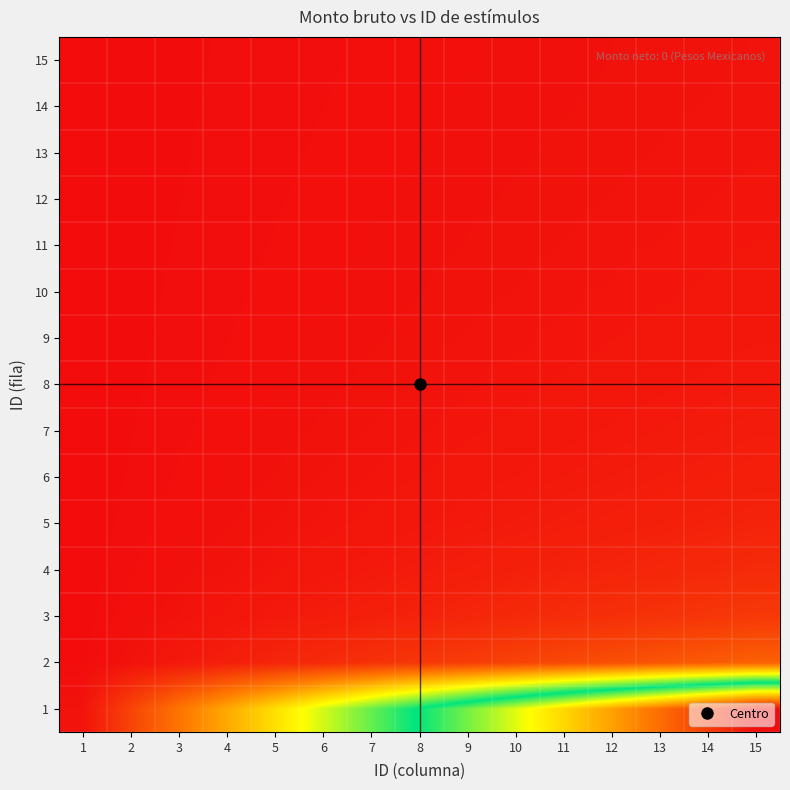

Reading right to left, what are all the values shown in this chart?

1: 15=101.0	14=93.9	13=86.7	12=79.6	11=72.4	10=65.3	9=58.1	8=51.0	7=43.9	6=36.7	5=29.6	4=22.4	3=15.3	2=8.1	1=1.0
2: 15=12.4	14=11.5	13=10.6	12=9.8	11=8.9	10=8.0	9=7.1	8=6.3	7=5.4	6=4.5	5=3.6	4=2.8	3=1.9	2=1.0	1=0.1
3: 15=6.6	14=6.1	13=5.7	12=5.2	11=4.7	10=4.3	9=3.8	8=3.3	7=2.9	6=2.4	5=1.9	4=1.5	3=1.0	2=0.5	1=0.1
4: 15=4.5	14=4.2	13=3.9	12=3.5	11=3.2	10=2.9	9=2.6	8=2.3	7=2.0	6=1.6	5=1.3	4=1.0	3=0.7	2=0.4	1=0.0
5: 15=3.4	14=3.2	13=2.9	12=2.7	11=2.4	10=2.2	9=2.0	8=1.7	7=1.5	6=1.2	5=1.0	4=0.8	3=0.5	2=0.3	1=0.0
6: 15=2.8	14=2.6	13=2.4	12=2.2	11=2.0	10=1.8	9=1.6	8=1.4	7=1.2	6=1.0	5=0.8	4=0.6	3=0.4	2=0.2	1=0.0
7: 15=2.3	14=2.1	13=2.0	12=1.8	11=1.7	10=1.5	9=1.3	8=1.2	7=1.0	6=0.8	5=0.7	4=0.5	3=0.3	2=0.2	1=0.0
8: 15=2.0	14=1.8	13=1.7	12=1.6	11=1.4	10=1.3	9=1.1	8=1.0	7=0.9	6=0.7	5=0.6	4=0.4	3=0.3	2=0.2	1=0.0
9: 15=1.7	14=1.6	13=1.5	12=1.4	11=1.2	10=1.1	9=1.0	8=0.9	7=0.8	6=0.6	5=0.5	4=0.4	3=0.3	2=0.1	1=0.0
10: 15=1.5	14=1.4	13=1.3	12=1.2	11=1.1	10=1.0	9=0.9	8=0.8	7=0.7	6=0.6	5=0.5	4=0.3	3=0.2	2=0.1	1=0.0
11: 15=1.4	14=1.3	13=1.2	12=1.1	11=1.0	10=0.9	9=0.8	8=0.7	7=0.6	6=0.5	5=0.4	4=0.3	3=0.2	2=0.1	1=0.0
12: 15=1.3	14=1.2	13=1.1	12=1.0	11=0.9	10=0.8	9=0.7	8=0.6	7=0.6	6=0.5	5=0.4	4=0.3	3=0.2	2=0.1	1=0.0
13: 15=1.2	14=1.1	13=1.0	12=0.9	11=0.8	10=0.8	9=0.7	8=0.6	7=0.5	6=0.4	5=0.3	4=0.3	3=0.2	2=0.1	1=0.0
14: 15=1.1	14=1.0	13=0.9	12=0.8	11=0.8	10=0.7	9=0.6	8=0.5	7=0.5	6=0.4	5=0.3	4=0.2	3=0.2	2=0.1	1=0.0
15: 15=1.0	14=0.9	13=0.9	12=0.8	11=0.7	10=0.6	9=0.6	8=0.5	7=0.4	6=0.4	5=0.3	4=0.2	3=0.2	2=0.1	1=0.0